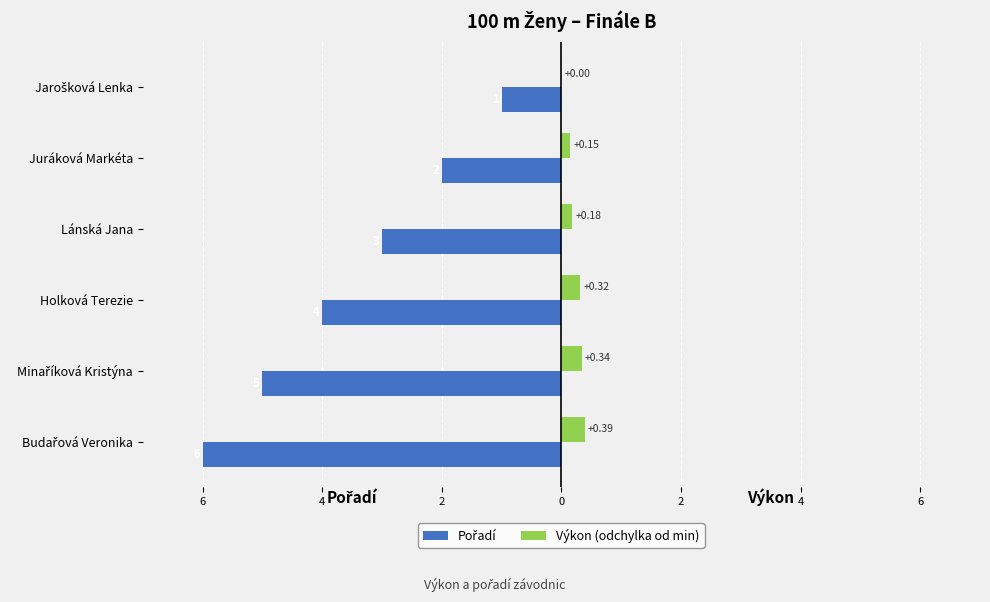

Count the number of categories in the chart.

6